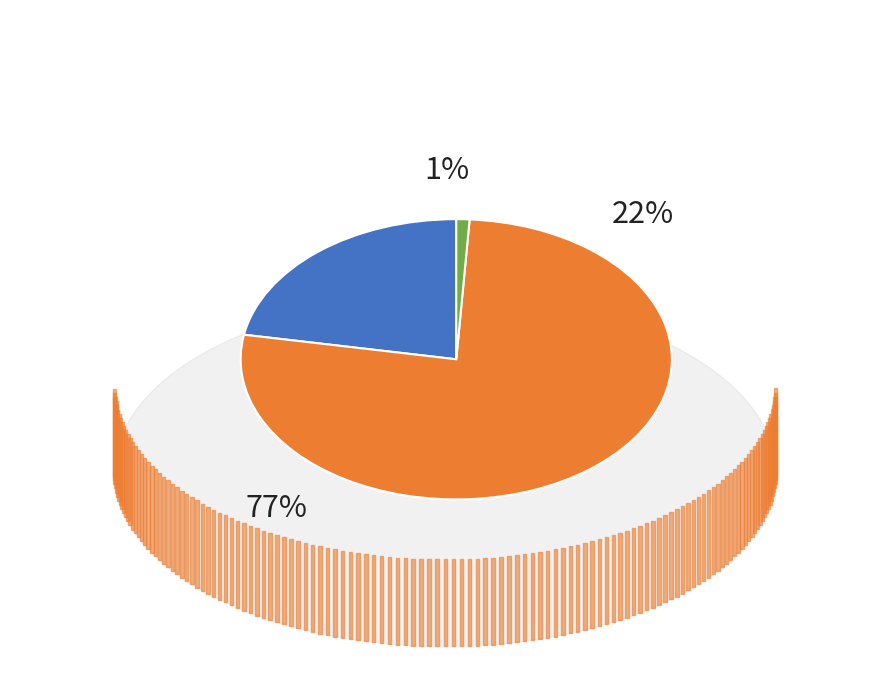

To the nearest percent, what is the average slice percentage?

33%